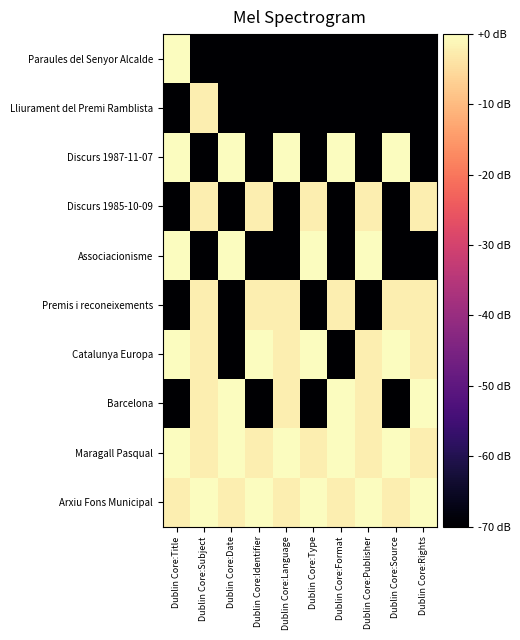

How many distinct data groups are displayed?

10